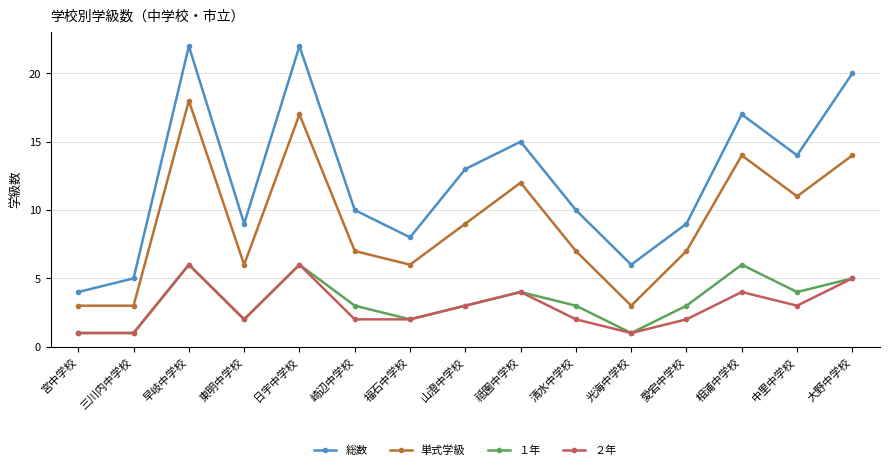

How many series are shown in this chart?

4